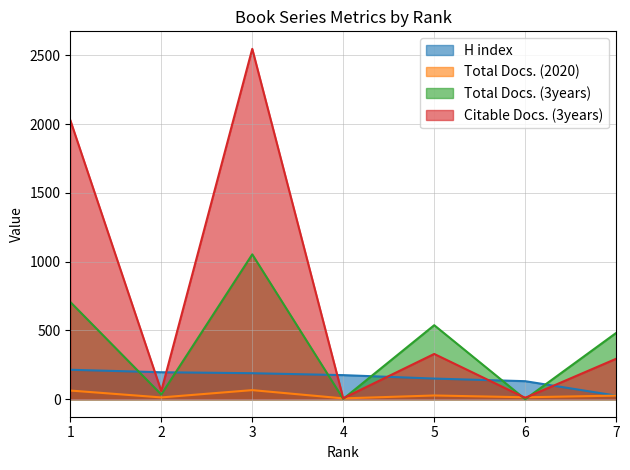

How many data points does each series have?

7